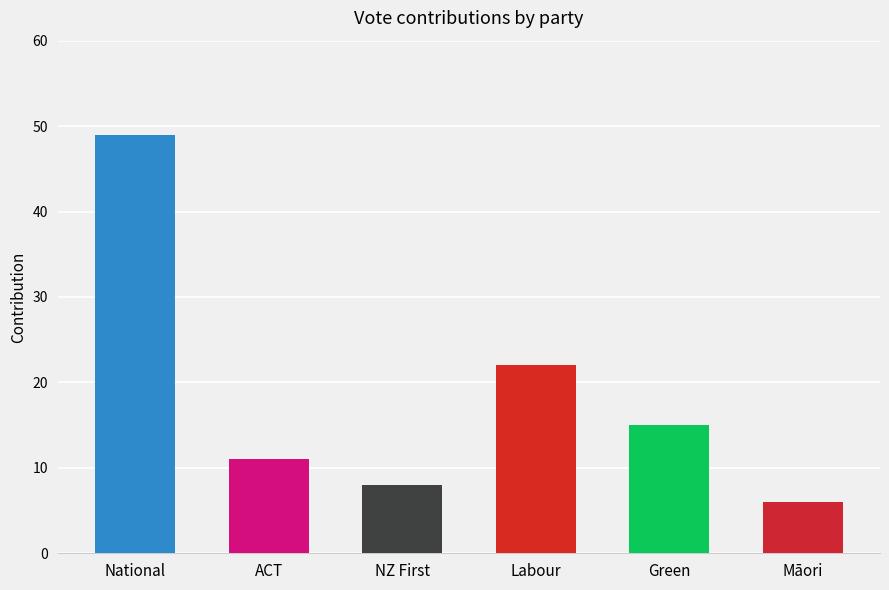

What is the approximate value at Māori?

6